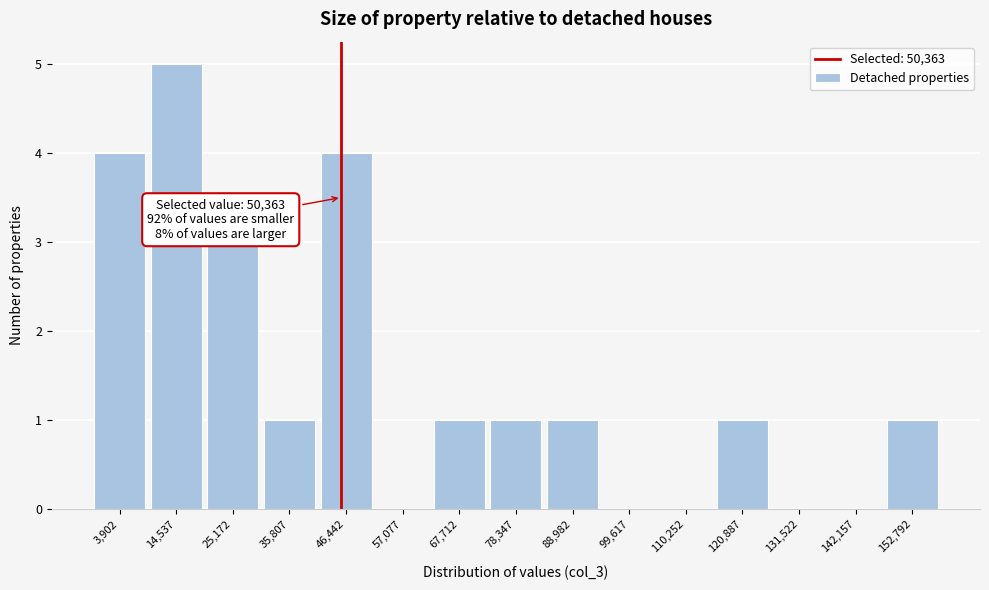

Reading right to left, transcribe all the data shown in this chart.

152,792=1	142,157=0	131,522=0	120,887=1	110,252=0	99,617=0	88,982=1	78,347=1	67,712=1	57,077=0	46,442=4	35,807=1	25,172=3	14,537=5	3,902=4